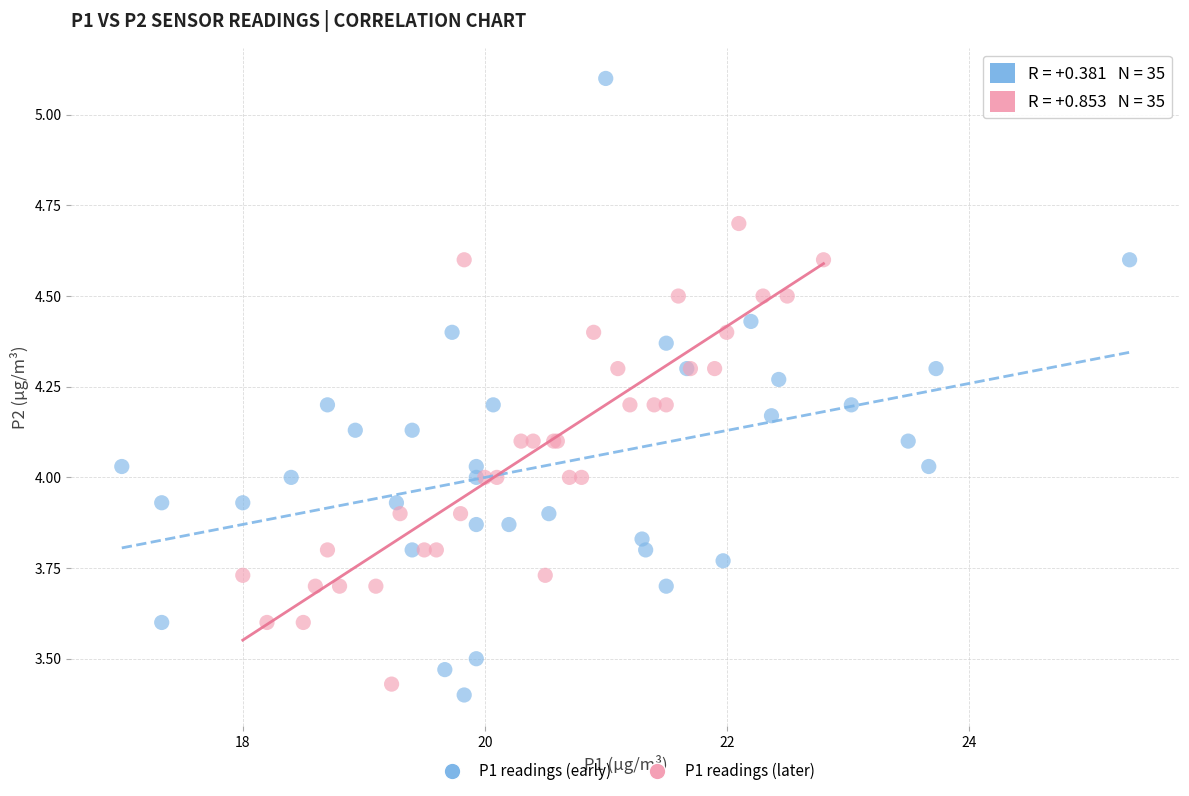

Which series has the widest spread of Y values?

P1 readings (early)